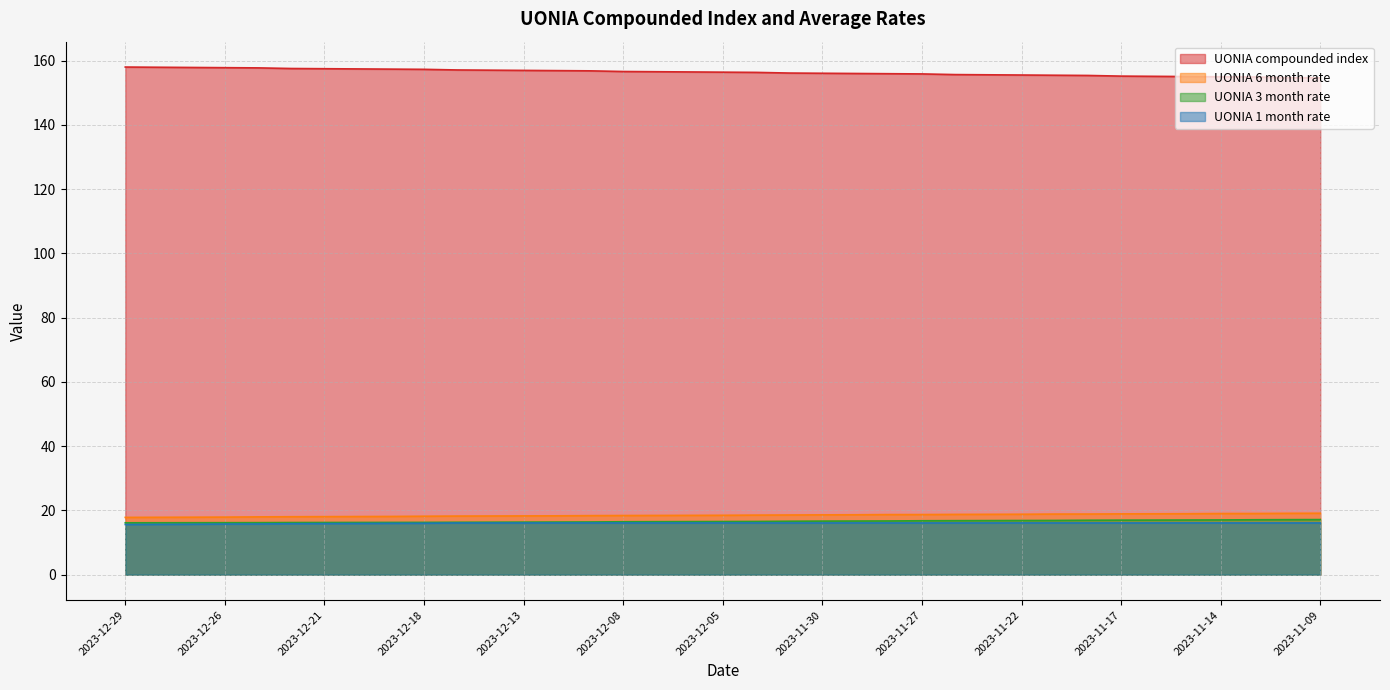

At which label does UONIA compounded index reach its minimum?

2023-11-09